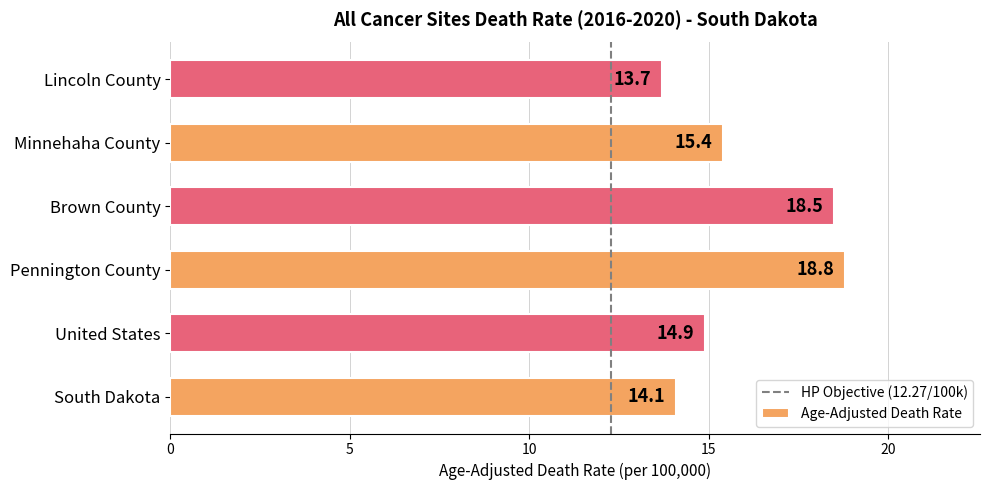

Are the bars horizontal?

Yes